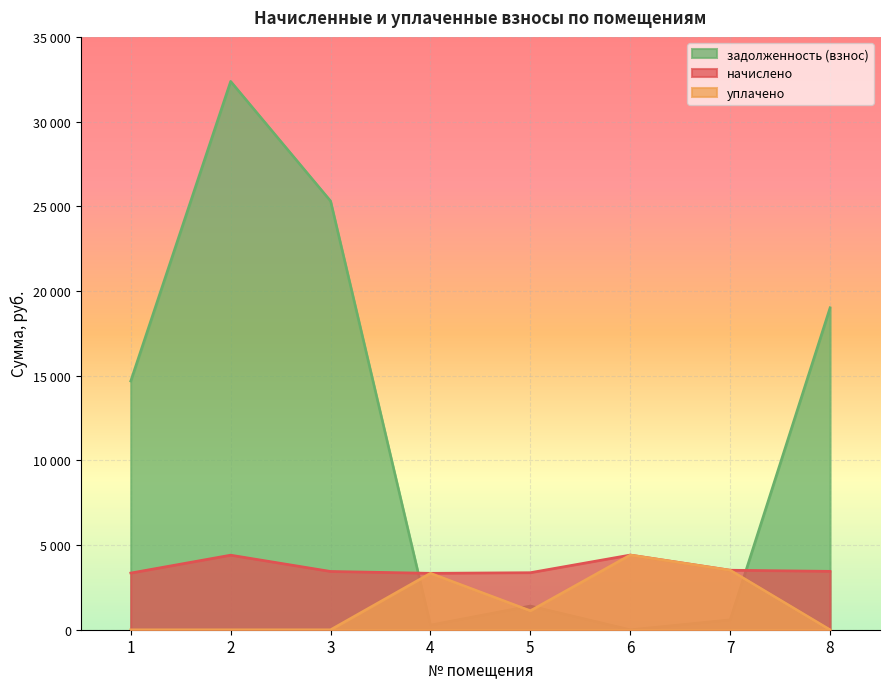

Where does the начислено series first go above 3452?

2